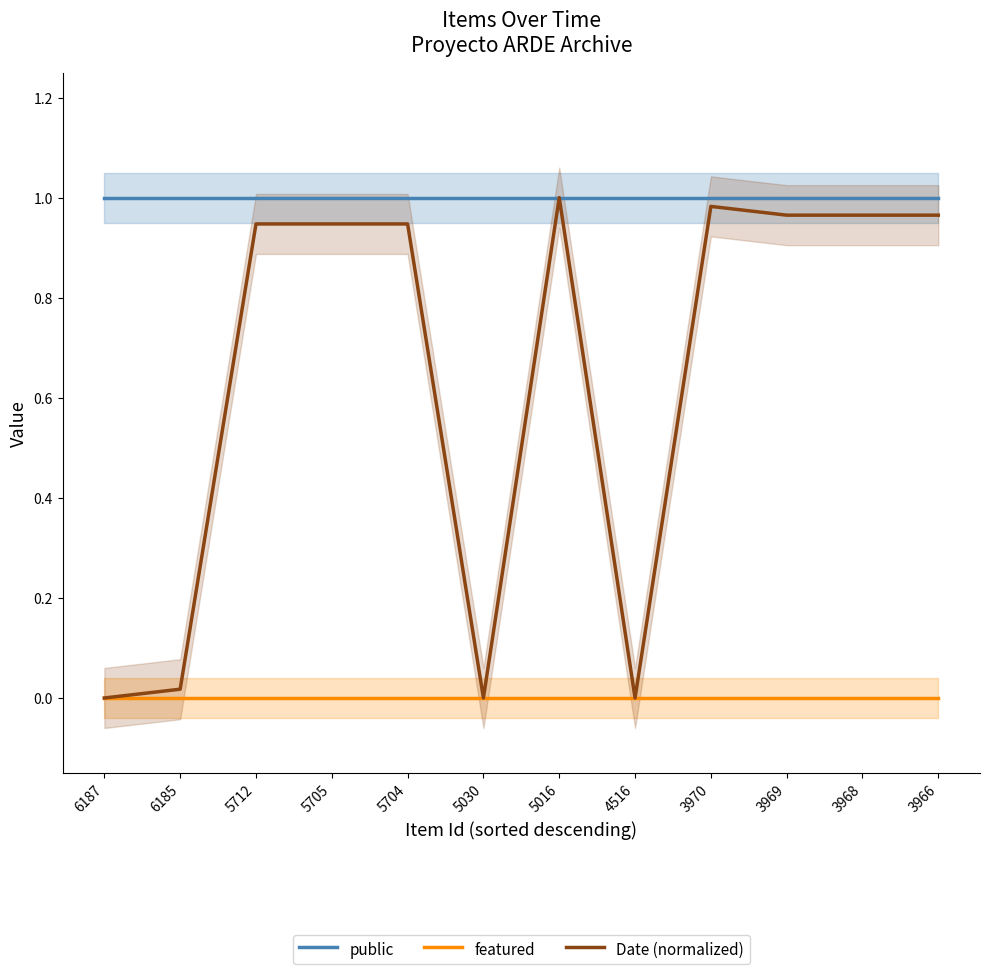

How many lines are shown in the chart?

3